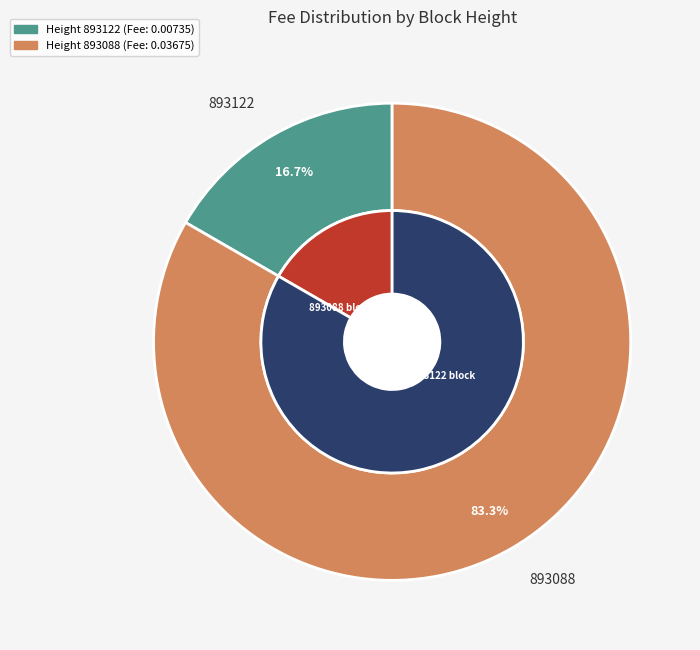

To the nearest percent, what is the difference between the 893088 and 893122 slice percentages?

67%